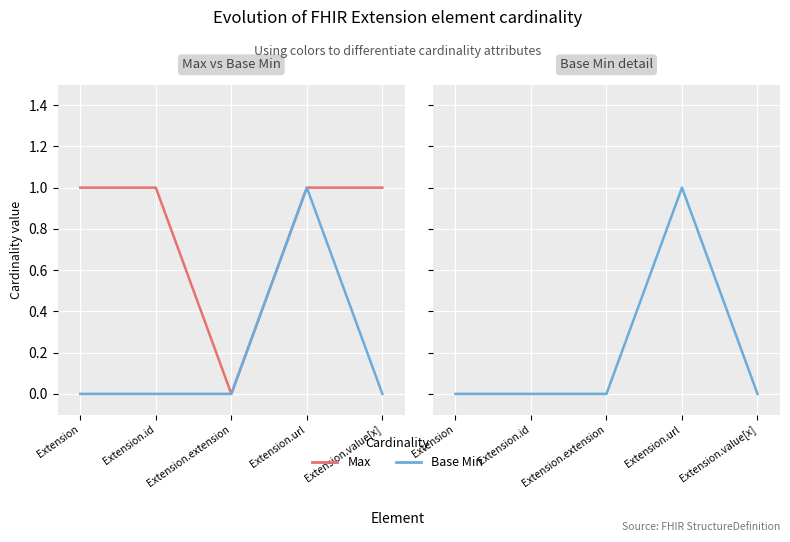

What is the sum of all Base Min values?

1